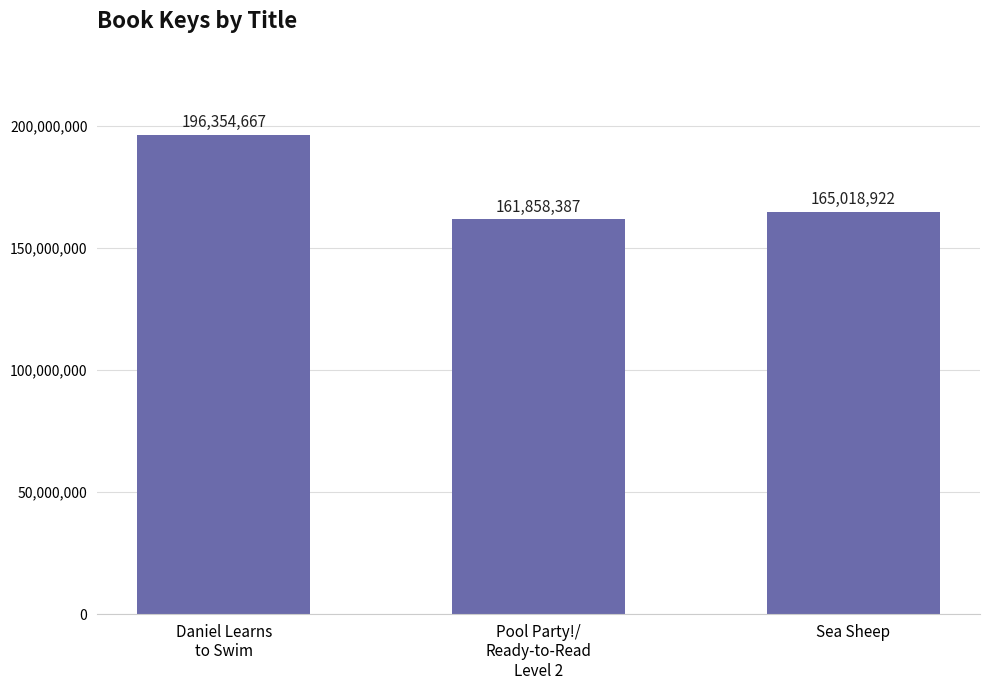

What is the difference between the maximum and minimum values?

34496280